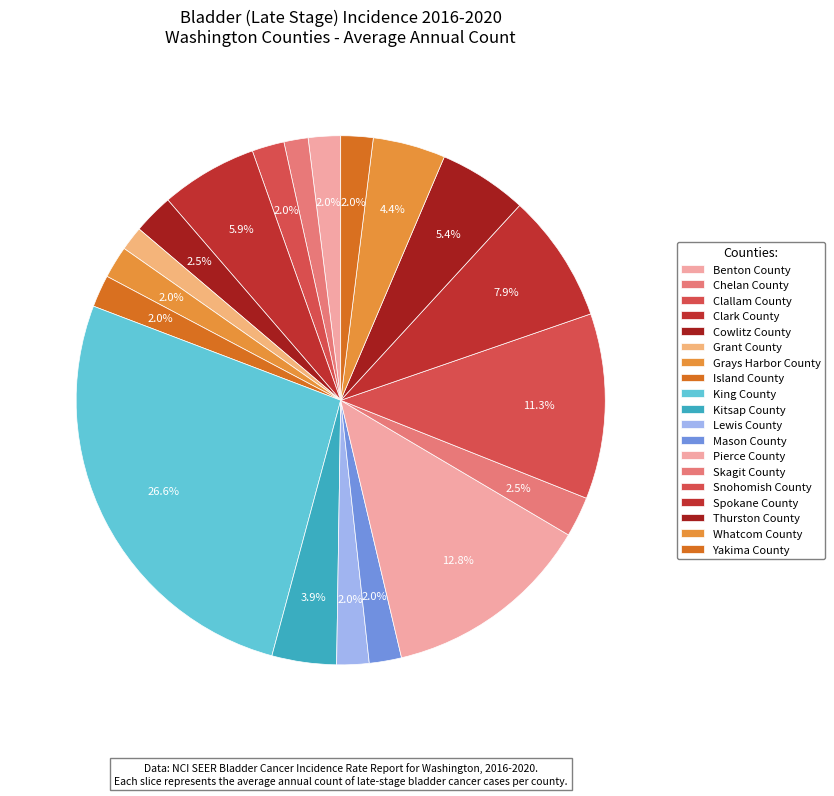

Rank the categories by value from highest to lowest.

King County, Pierce County, Snohomish County, Spokane County, Clark County, Thurston County, Whatcom County, Kitsap County, Cowlitz County, Skagit County, Benton County, Clallam County, Grays Harbor County, Island County, Lewis County, Mason County, Yakima County, Chelan County, Grant County